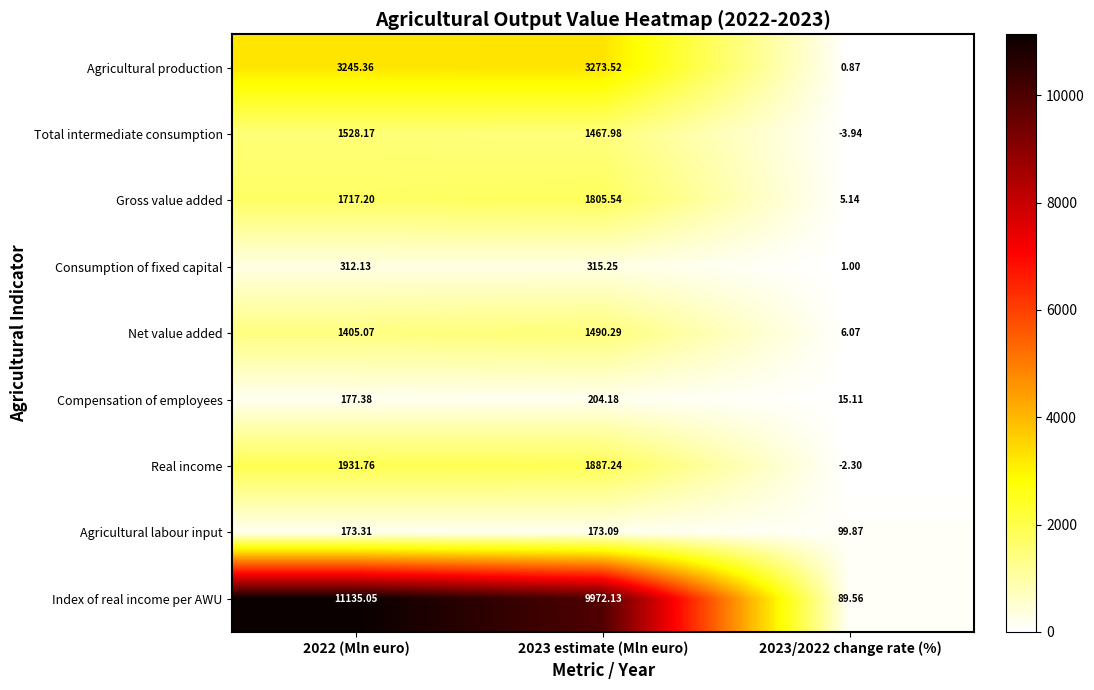

At which category is the sum across all series the highest?

2022 (Mln euro)